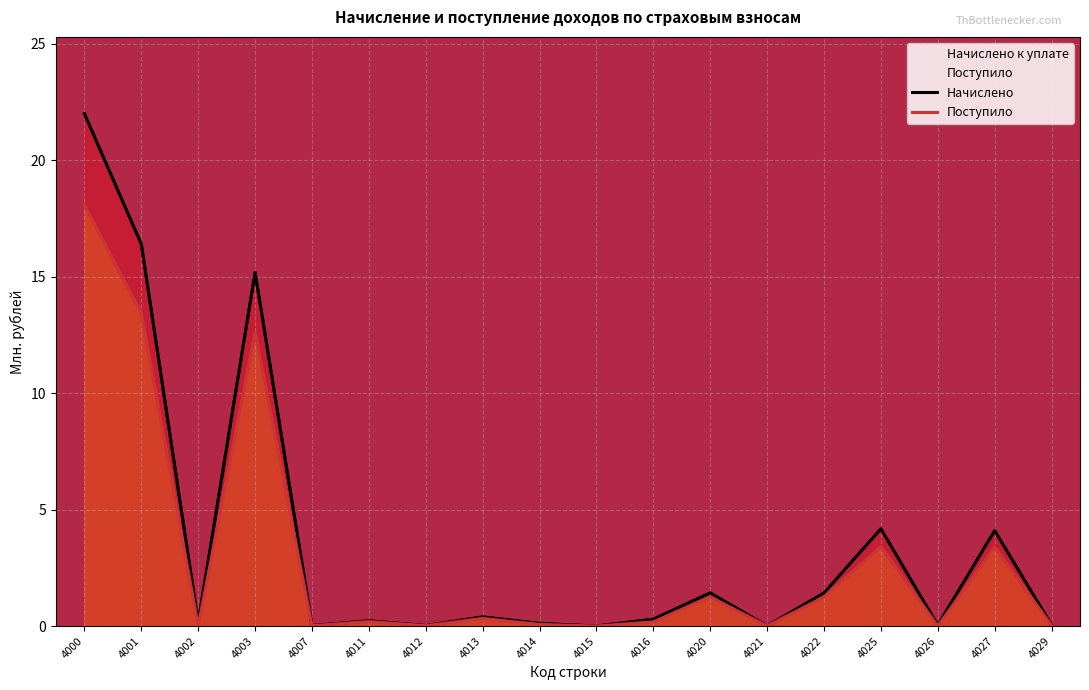

True or false: Поступило and Начислено cross at least once.

False